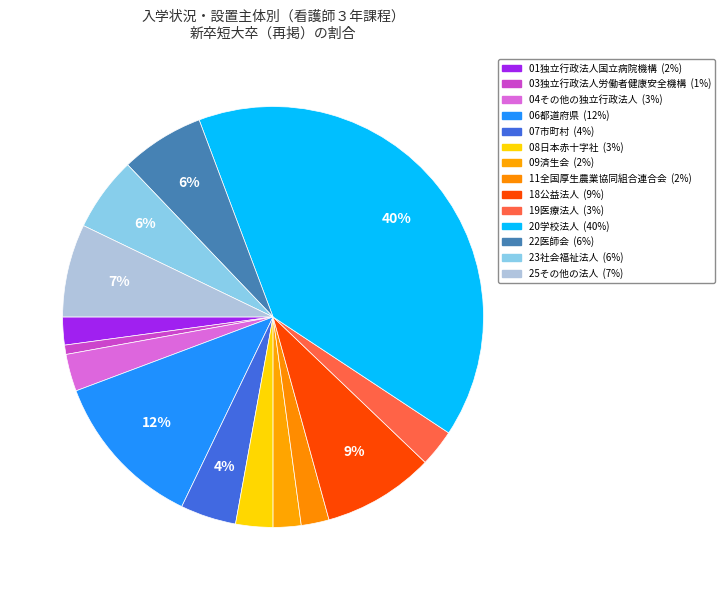

How many segments does this pie chart have?

14